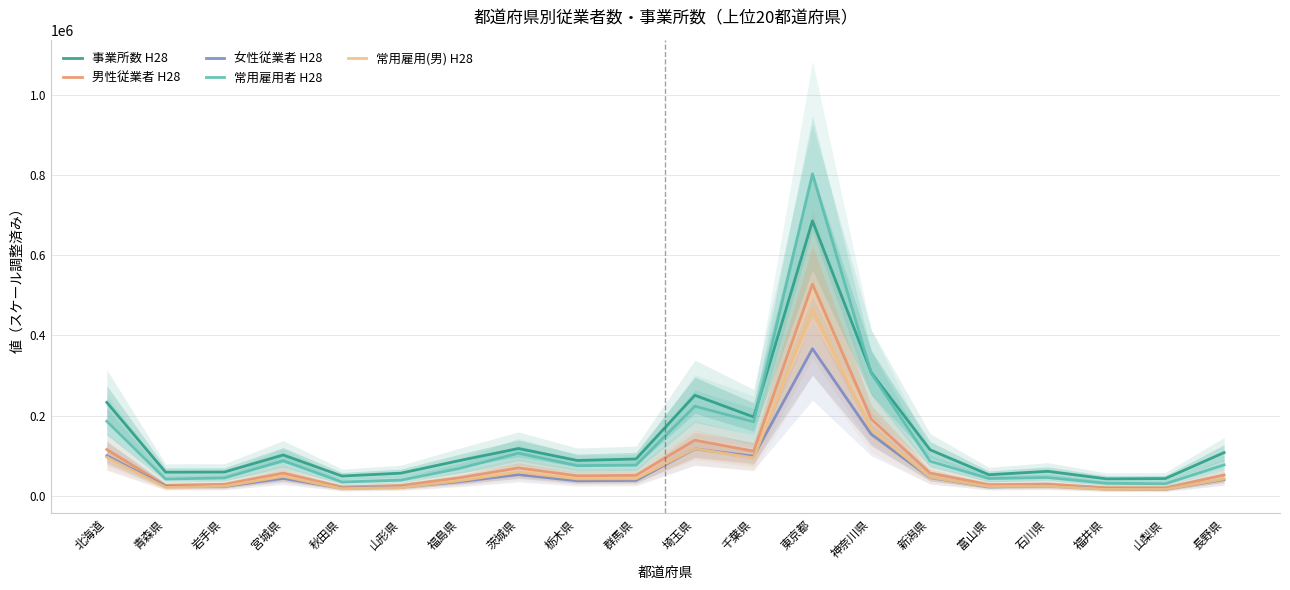

True or false: 女性従業者 H28 has more than 0 points higher than both neighbors.

True